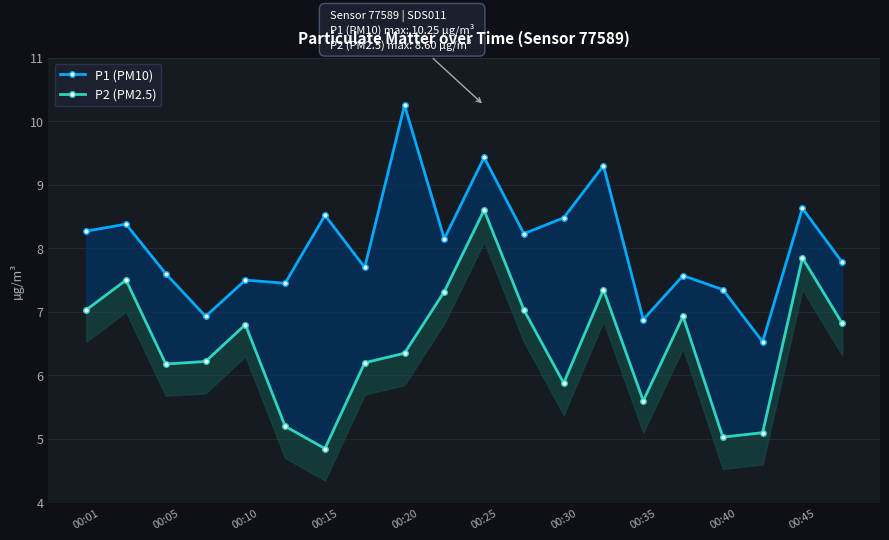

What is the maximum value for P1 (PM10)?

10.2